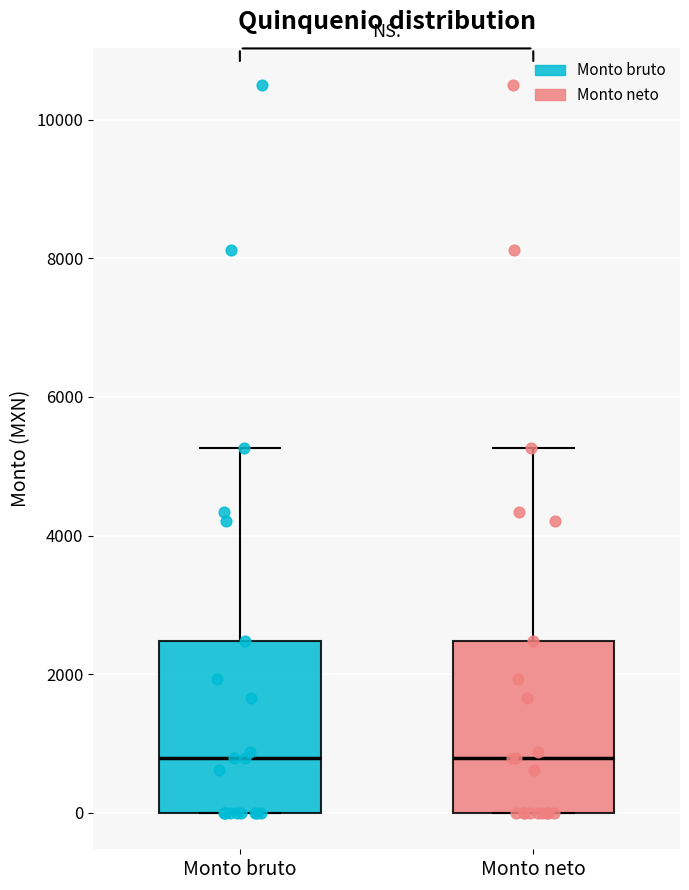

Where does the upper whisker of the box for Monto bruto end on the y-axis? The values are not printed on the chart, so give them approximately, as read against the axis.

5200